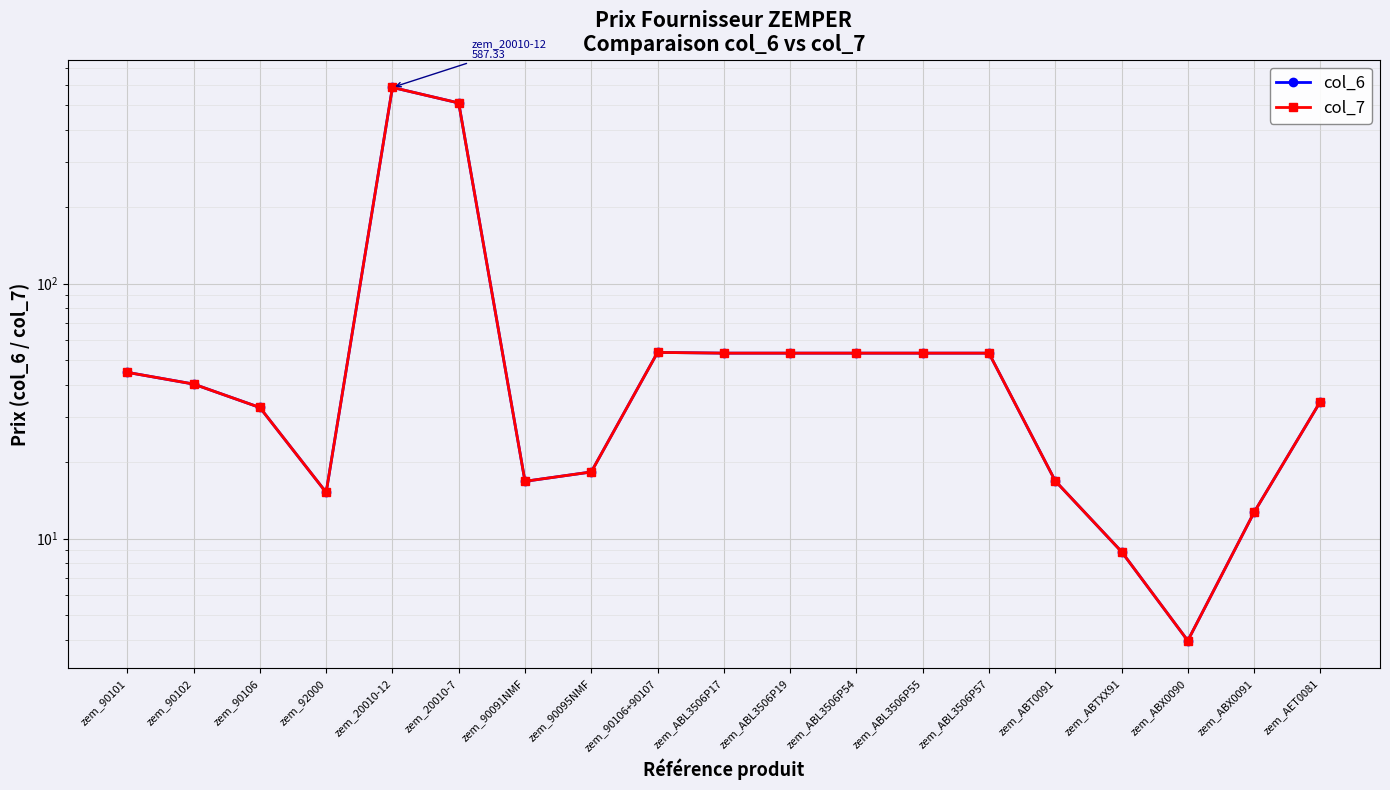

True or false: col_6 and col_7 cross at least once.

False